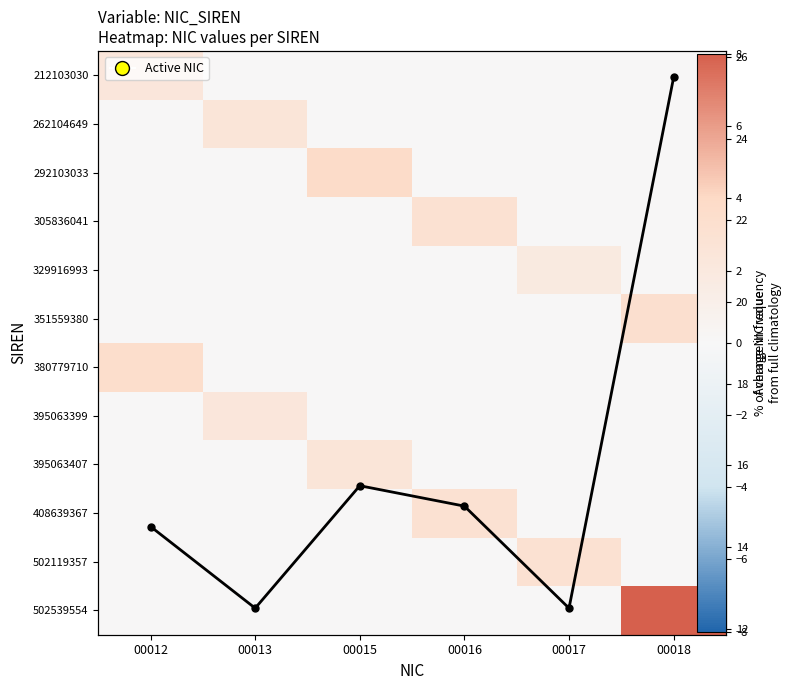

What is the sum of the 502119357 values at 00012 and 00017?

3.1